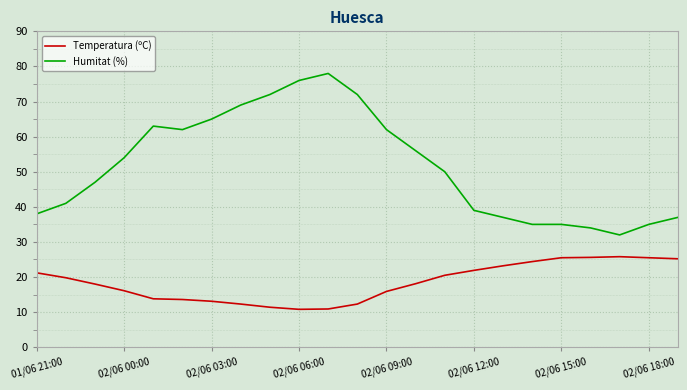

What is the highest value of the Temperatura (ºC) series?

25.8